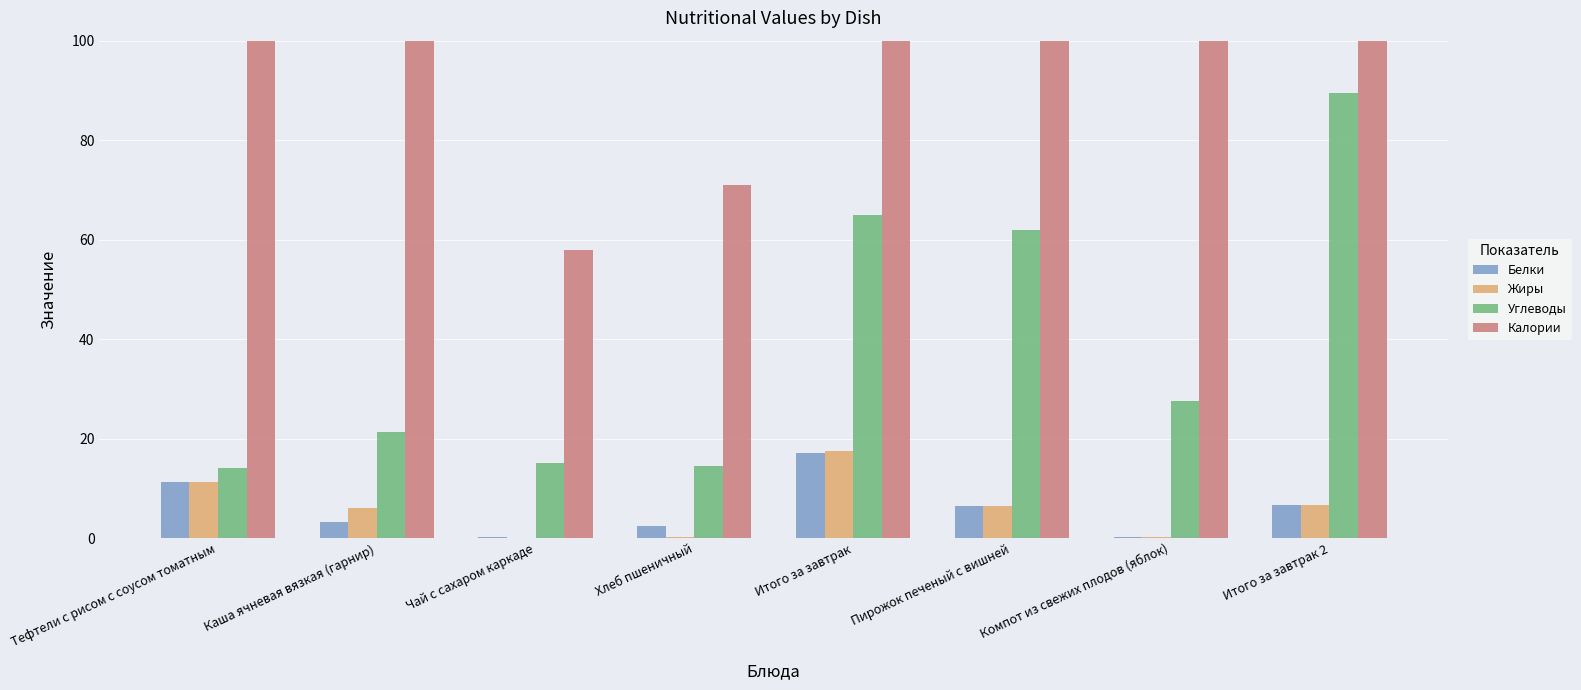

What is the difference between the maximum and second lowest values in the Углеводы series?

75.0